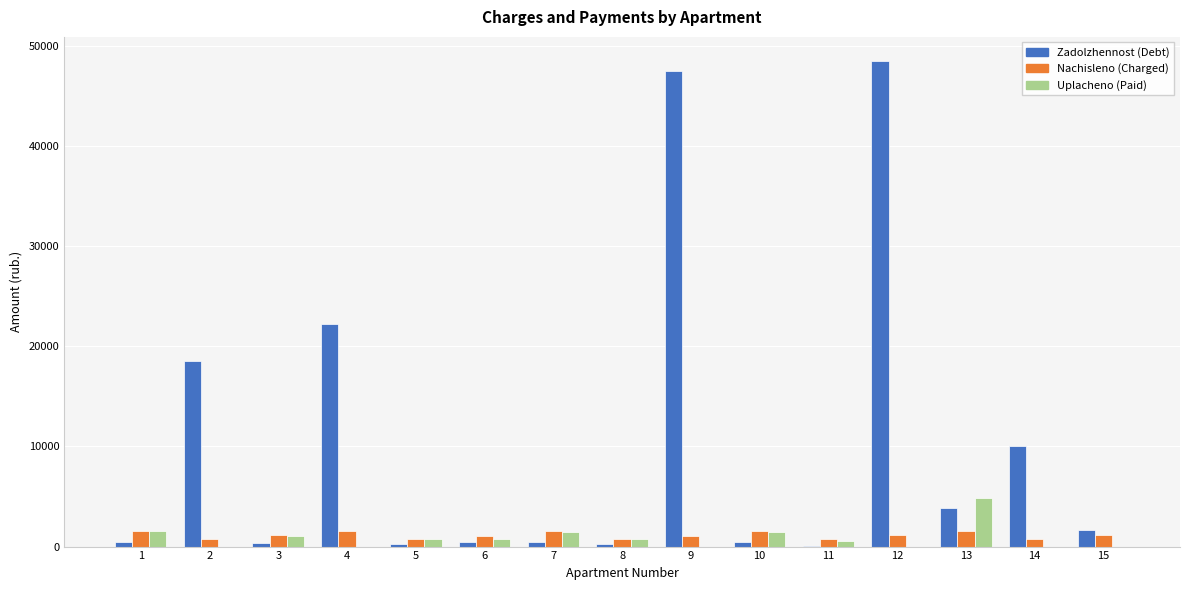

What is the maximum value shown in the chart?

48441.3